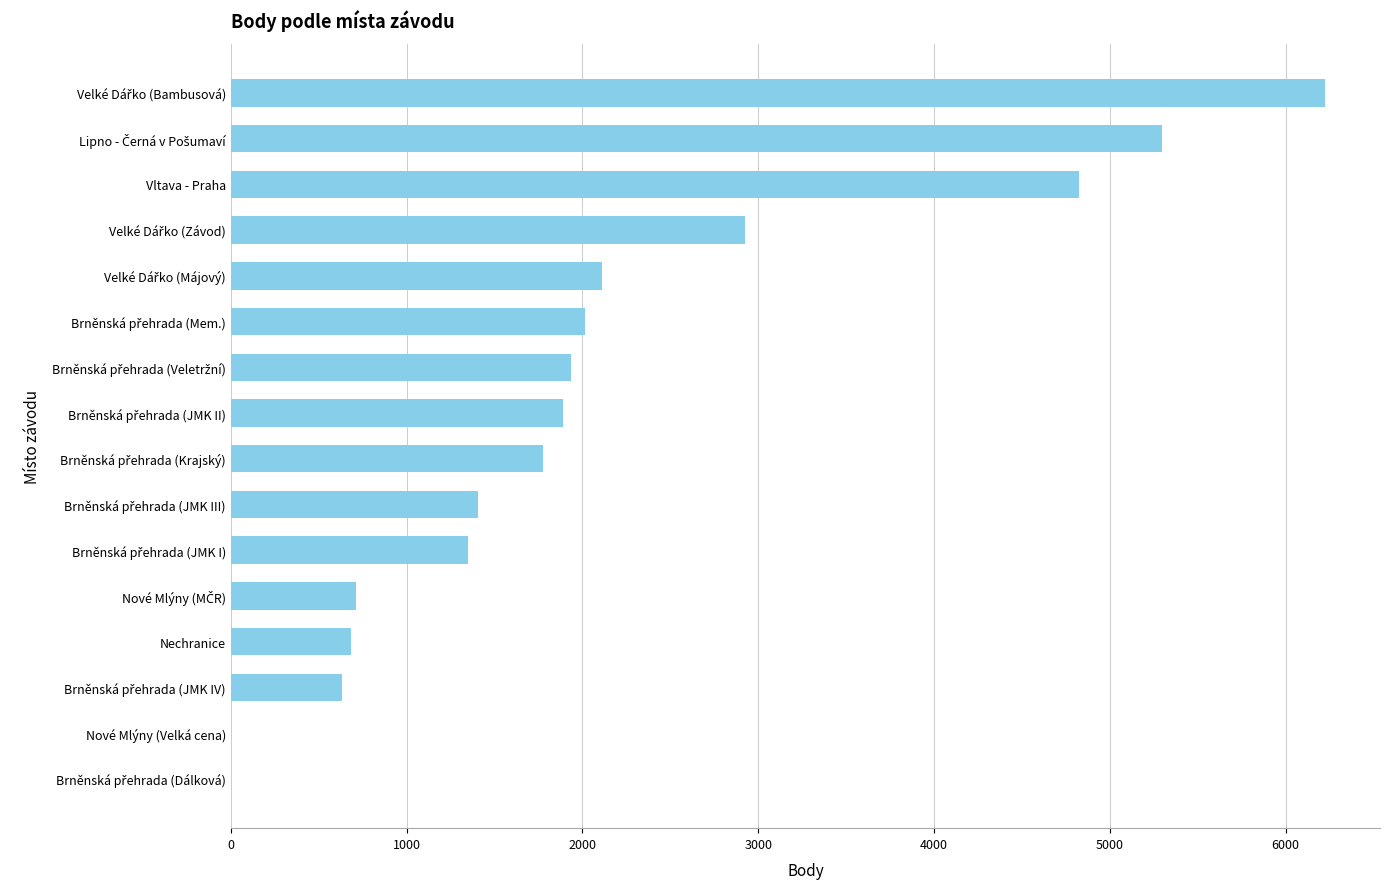

Is it true that the value at Nechranice is 246?

False